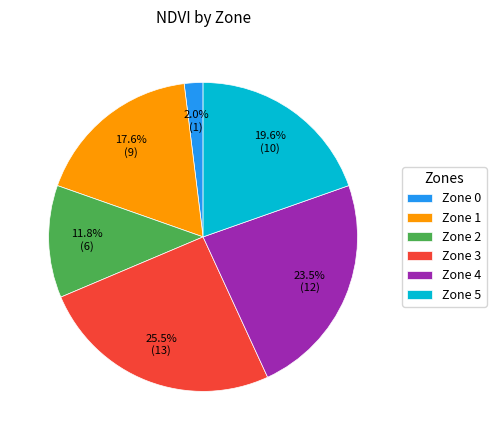

To the nearest percent, what is the average slice percentage?

17%